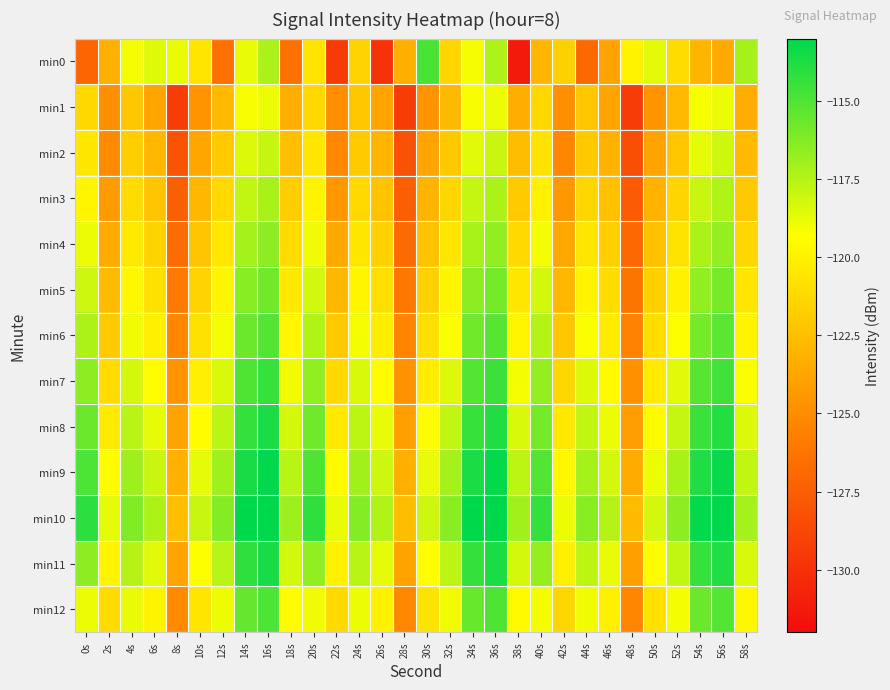

What is the maximum value shown in the chart?

-112.3